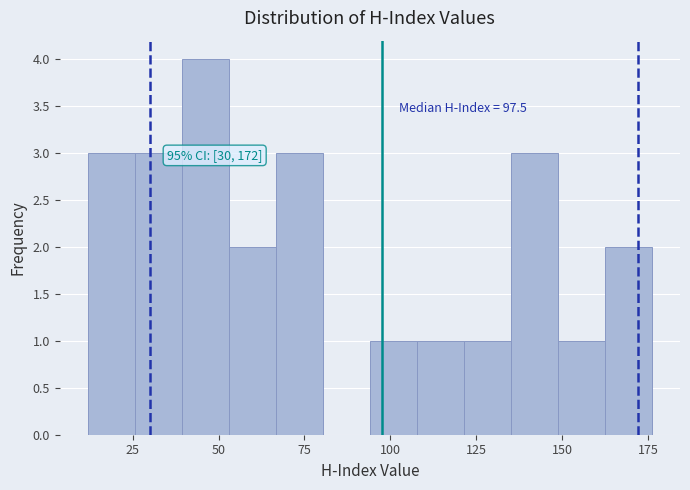

Read against the x-axis, roughly where is the centre of the tallest bar?

45